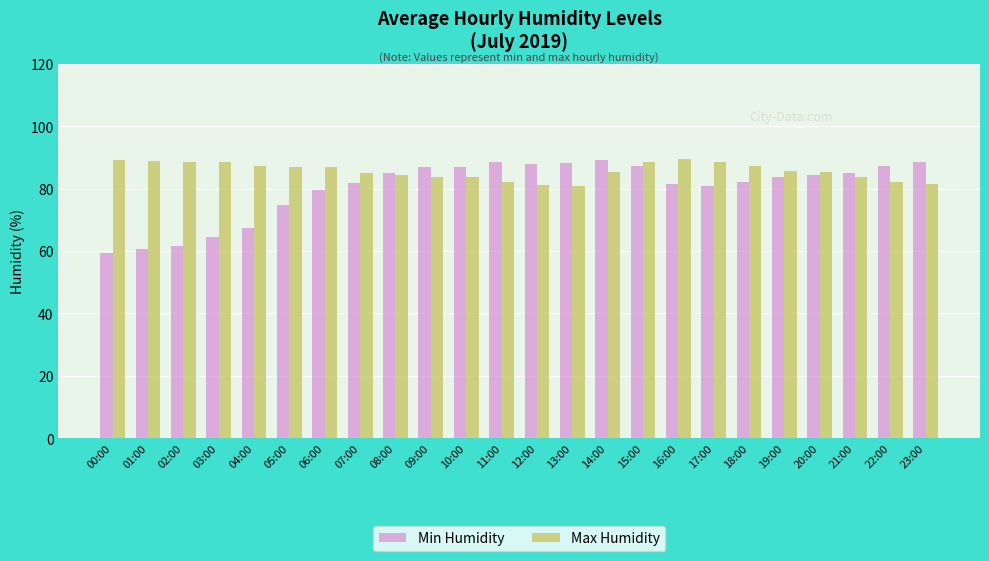

The Max Humidity series shows 84.3 at 08:00. True or false?

True